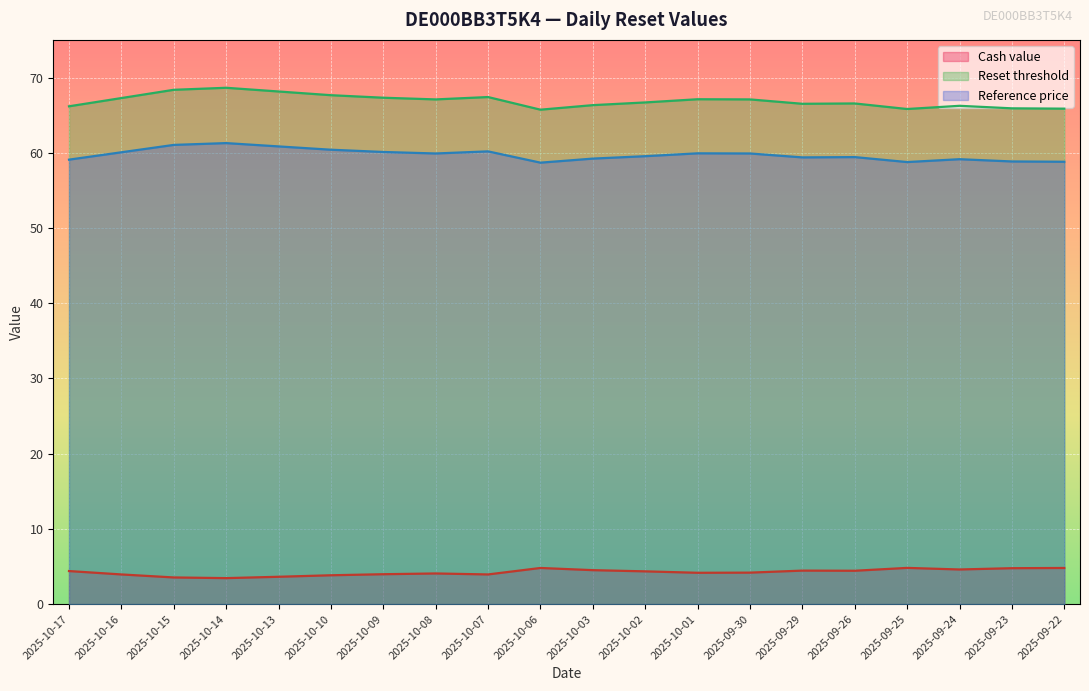

What is the sum of all Reference price values?

1194.5